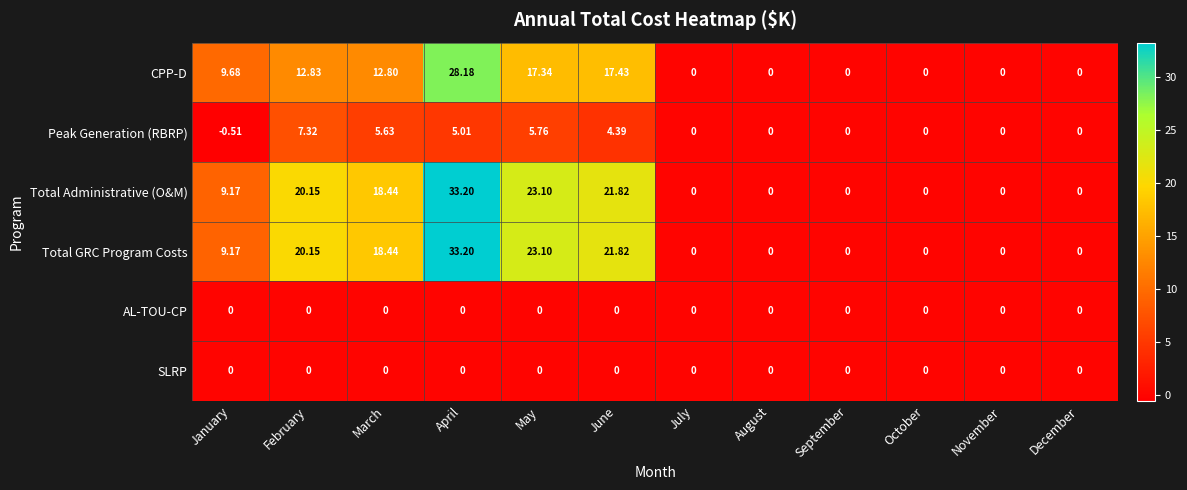

At which label is Total GRC Program Costs closest to 16?

March